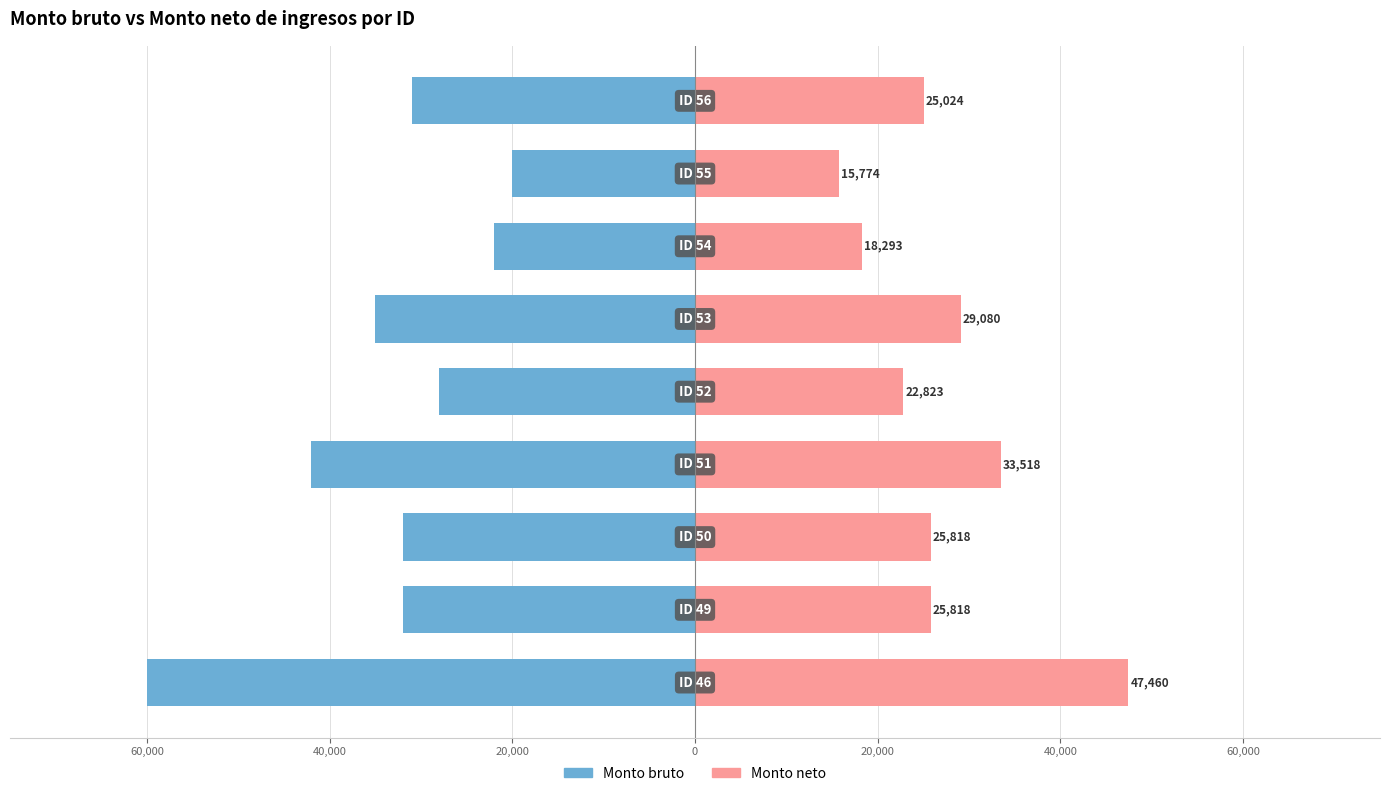

What is the total value across all series at 20,000?

-8481.6